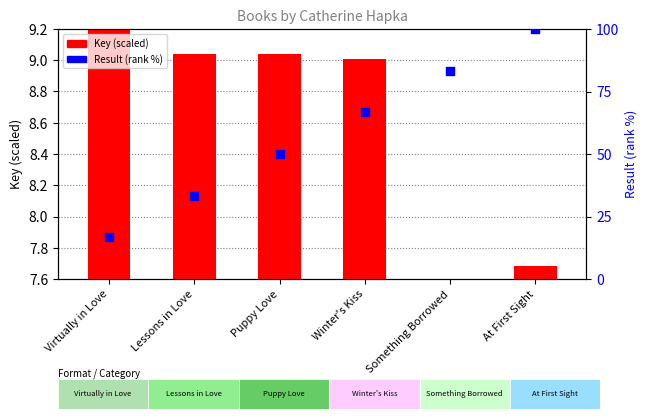

At how many categories does at least one series exceed 63?

3